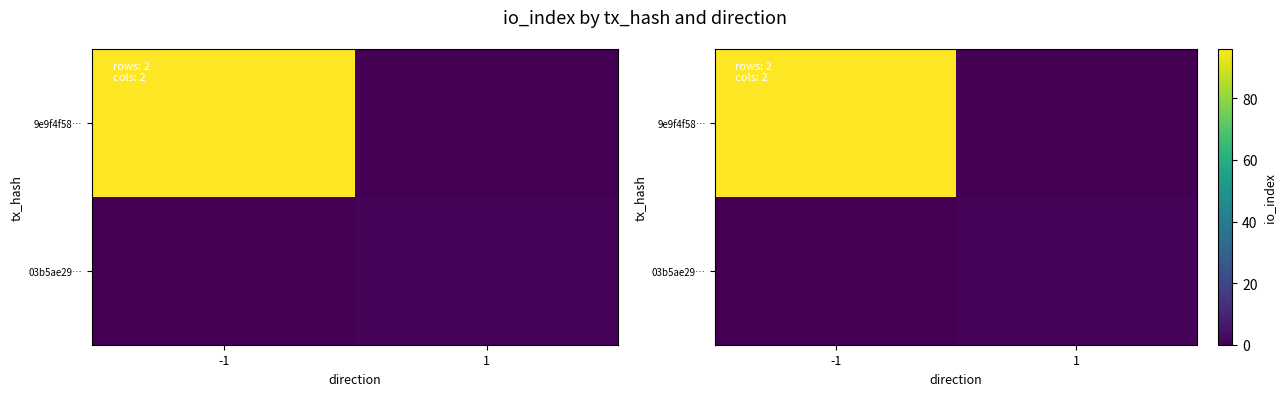

Which series has the widest spread of values?

9e9f4f58…